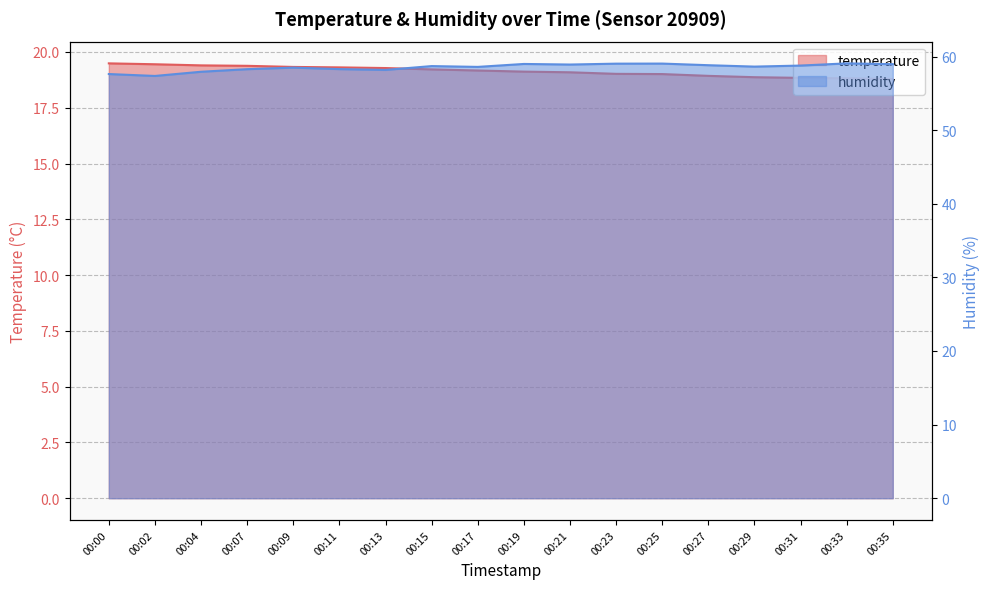

At 00:11, list the series in order from largest to smallest.

humidity, temperature